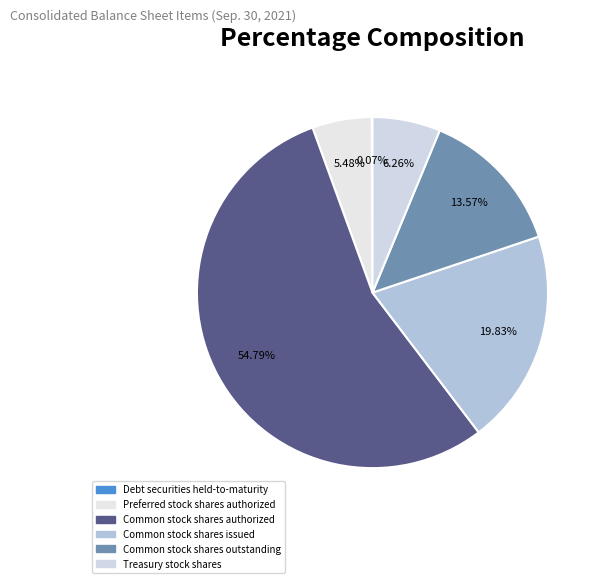

Between Debt securities held-to-maturity and Common stock shares issued, which is larger?

Common stock shares issued